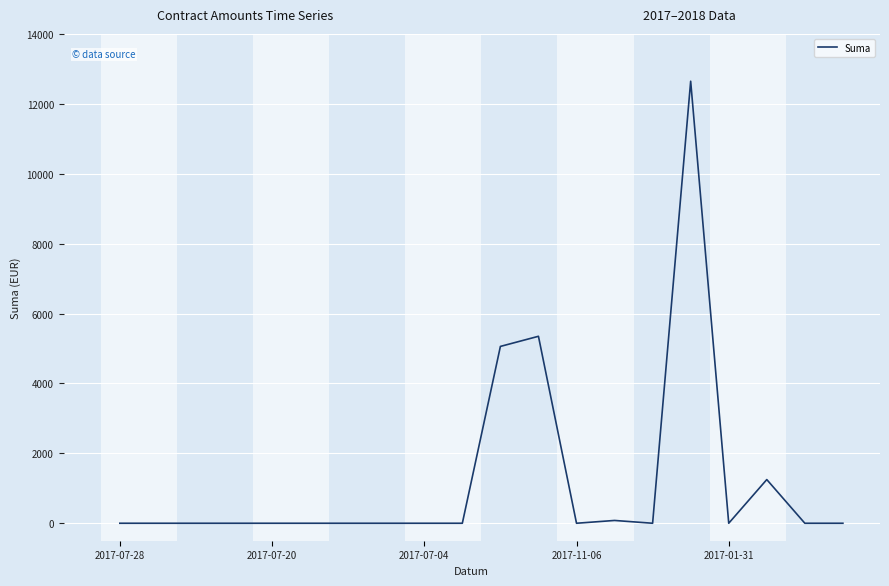

How many series are shown in this chart?

1